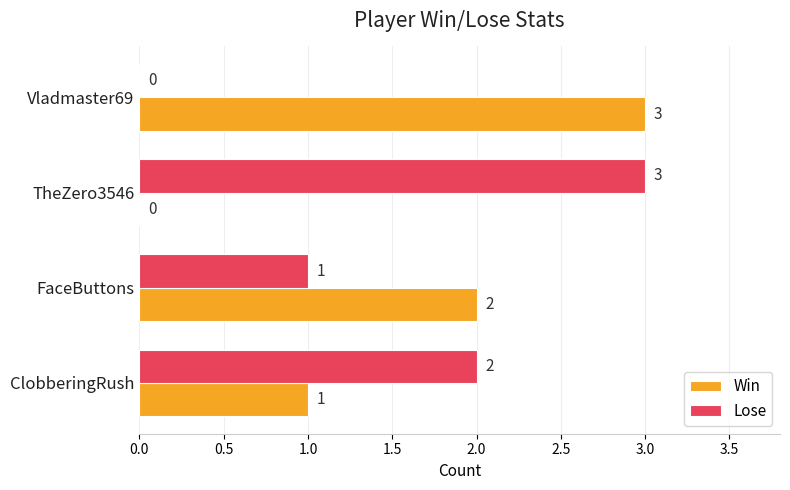

The value of Lose at TheZero3546 is 3. True or false?

True